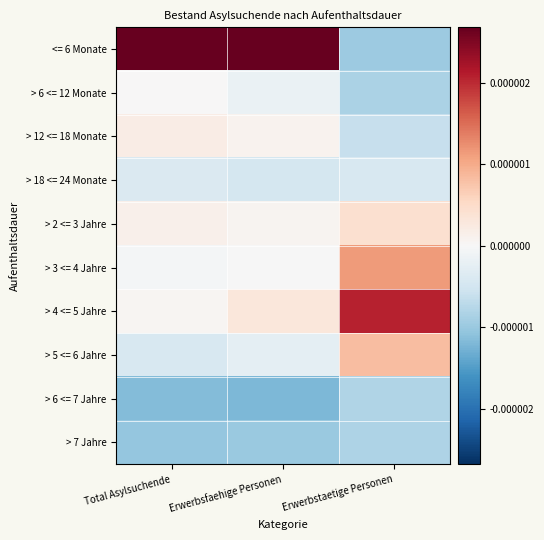

List the series in order of their peak value, lowest first.

> 7 Jahre, > 6 <= 7 Jahre, > 18 <= 24 Monate, > 6 <= 12 Monate, > 12 <= 18 Monate, > 2 <= 3 Jahre, > 5 <= 6 Jahre, > 3 <= 4 Jahre, > 4 <= 5 Jahre, <= 6 Monate